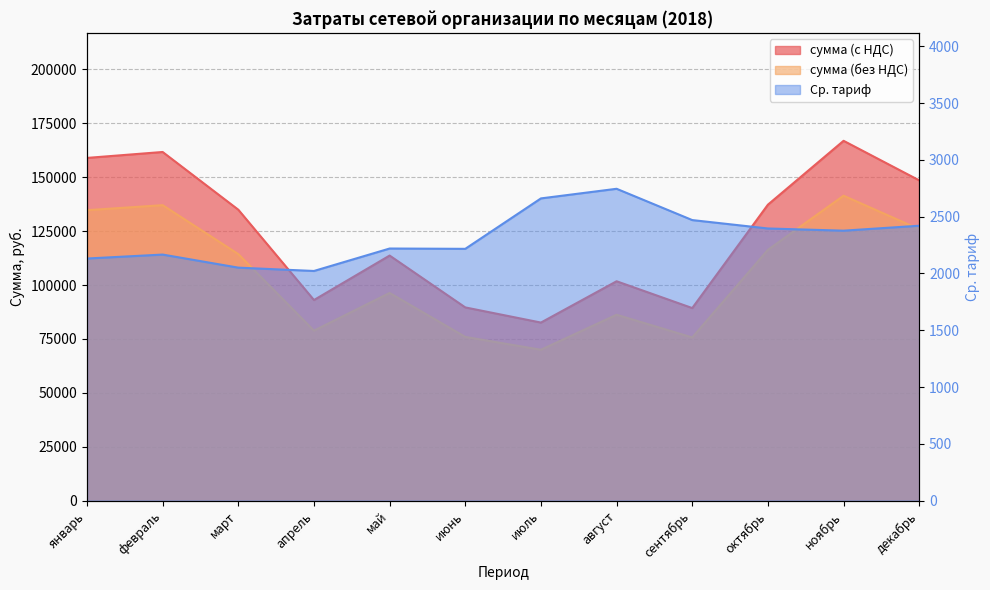

Reading right to left, what are all the values shown in this chart?

сумма (с НДС): декабрь=148543.6	ноябрь=166890.1	октябрь=137270.9	сентябрь=89319.8	август=101748.5	июль=82590.4	июнь=89620.7	май=113669.2	апрель=93041.4	март=134931.3	февраль=161706.3	январь=158955.4
сумма (без НДС): декабрь=125884.4	ноябрь=141432.3	октябрь=116331.2	сентябрь=75694.7	август=86227.5	июль=69991.9	июнь=75949.8	май=96329.8	апрель=78848.6	март=114348.5	февраль=137039.3	январь=134708.0
Ср. тариф: декабрь=2420.2	ноябрь=2376.6	октябрь=2395.9	сентябрь=2469.8	август=2745.3	июль=2660.6	июнь=2216.7	май=2219.4	апрель=2021.8	март=2051.1	февраль=2166.2	январь=2131.4